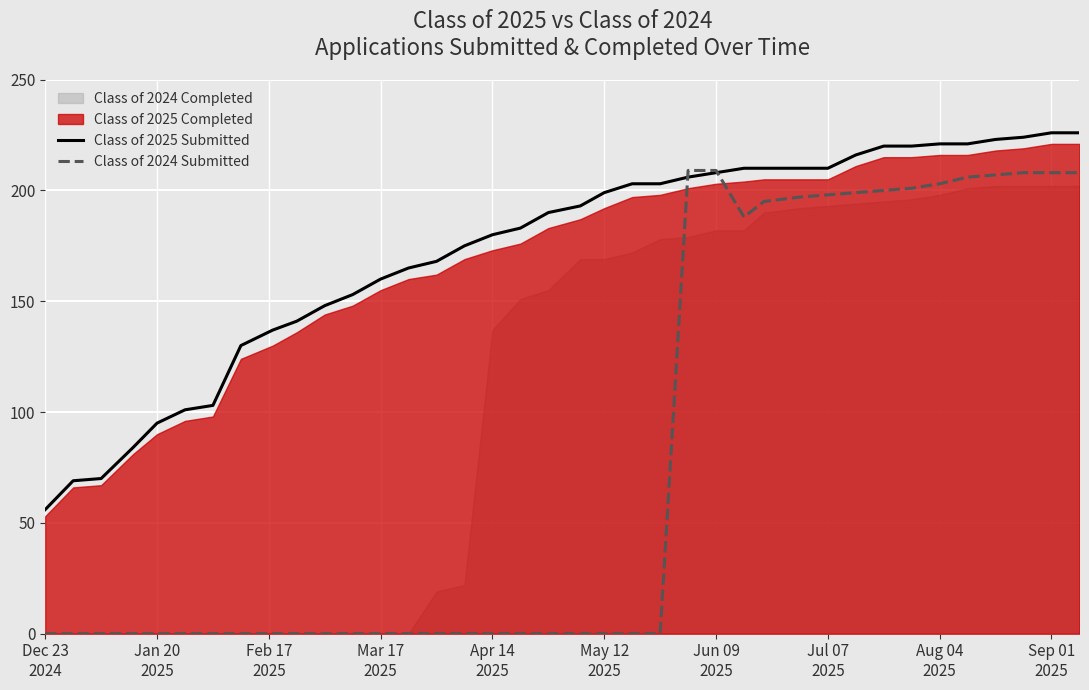

What is the maximum value for Class of 2024 Submitted?

209